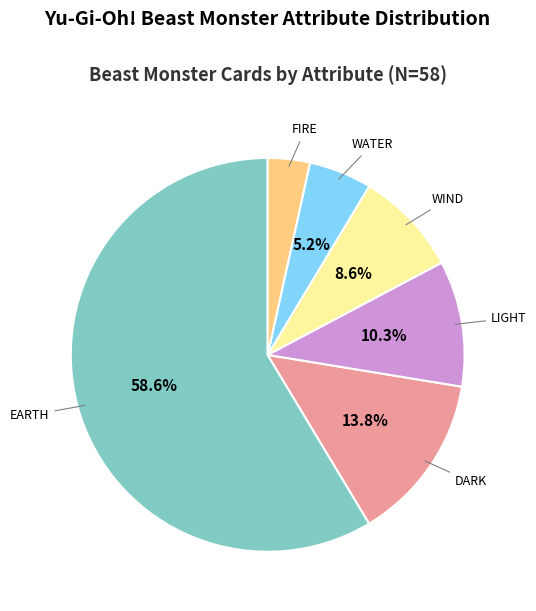

Between EARTH and LIGHT, which is larger?

EARTH